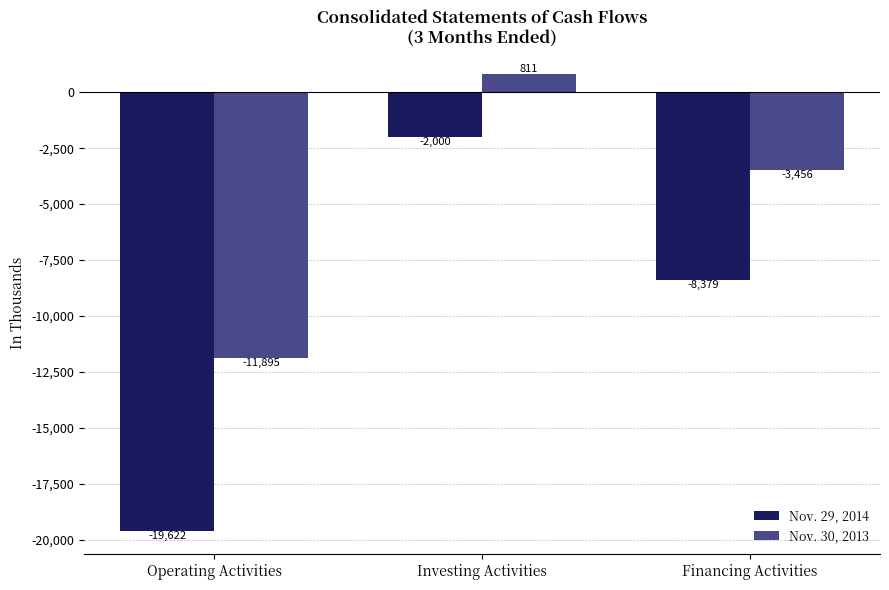

How many bars are there in total?

6